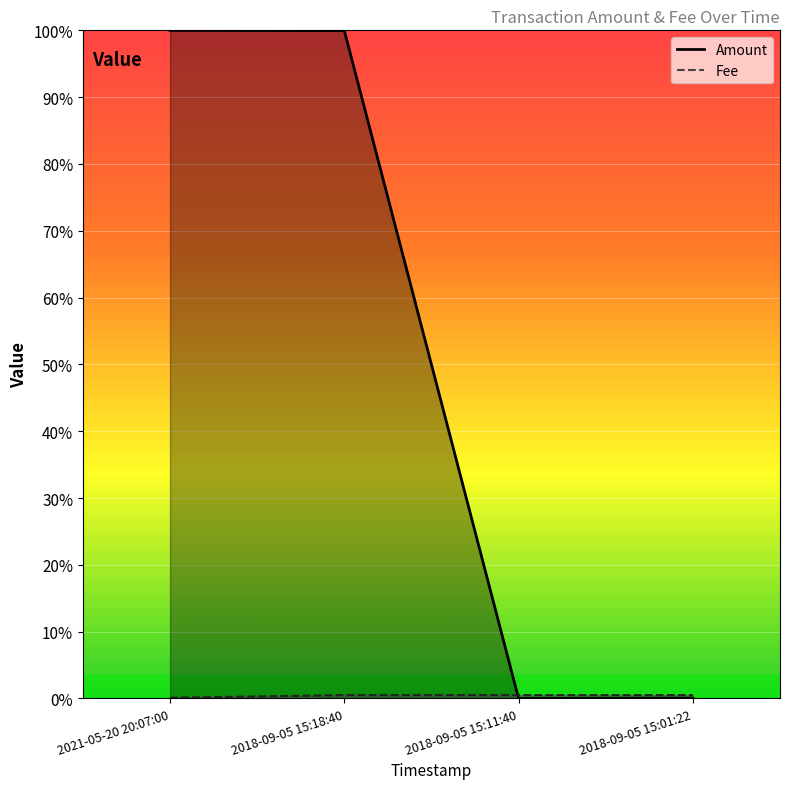

Reading left to right, list all the values displayed in this chart.

Amount: 2021-05-20 20:07:00=1.0	2018-09-05 15:18:40=1.0	2018-09-05 15:11:40=0.0	2018-09-05 15:01:22=0.0
Fee: 2021-05-20 20:07:00=0.0	2018-09-05 15:18:40=0.0	2018-09-05 15:11:40=0.0	2018-09-05 15:01:22=0.0